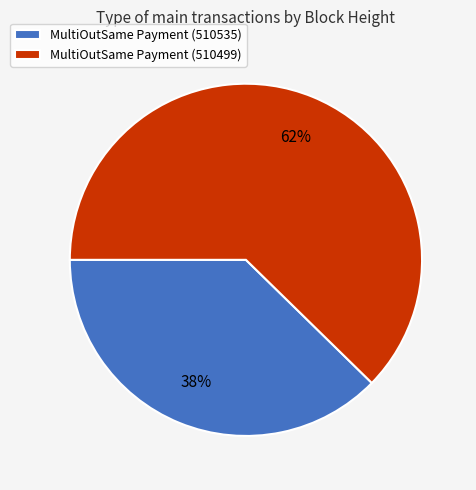

Does any single category account for the majority?

Yes